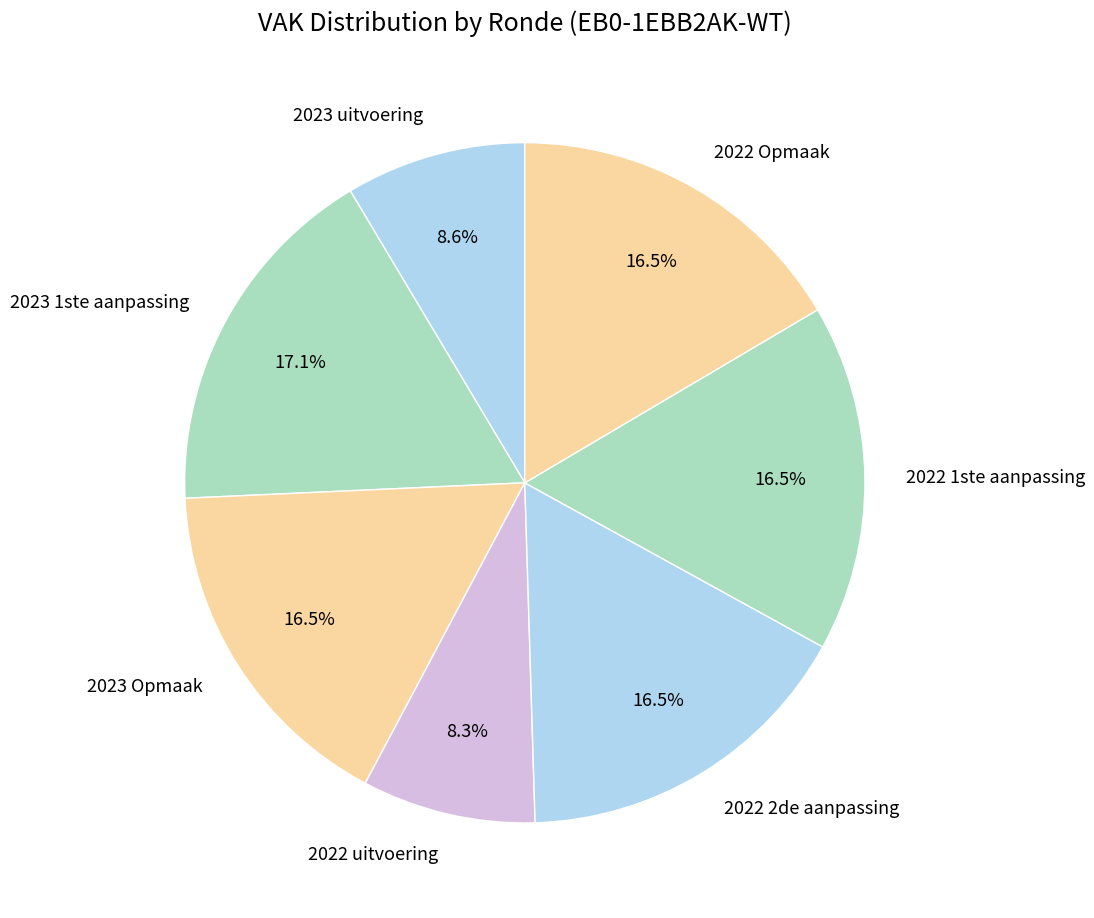

What percentage is the 2023 uitvoering slice, to the nearest percent?

9%